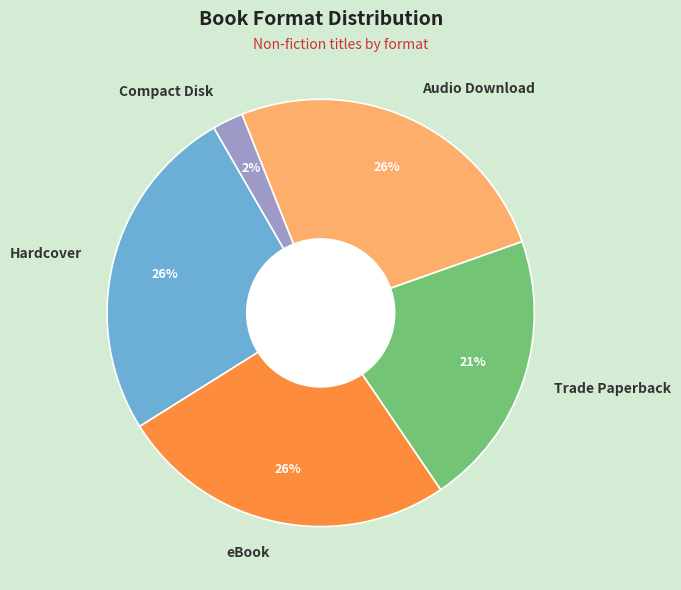

Is there a majority slice in this chart?

No